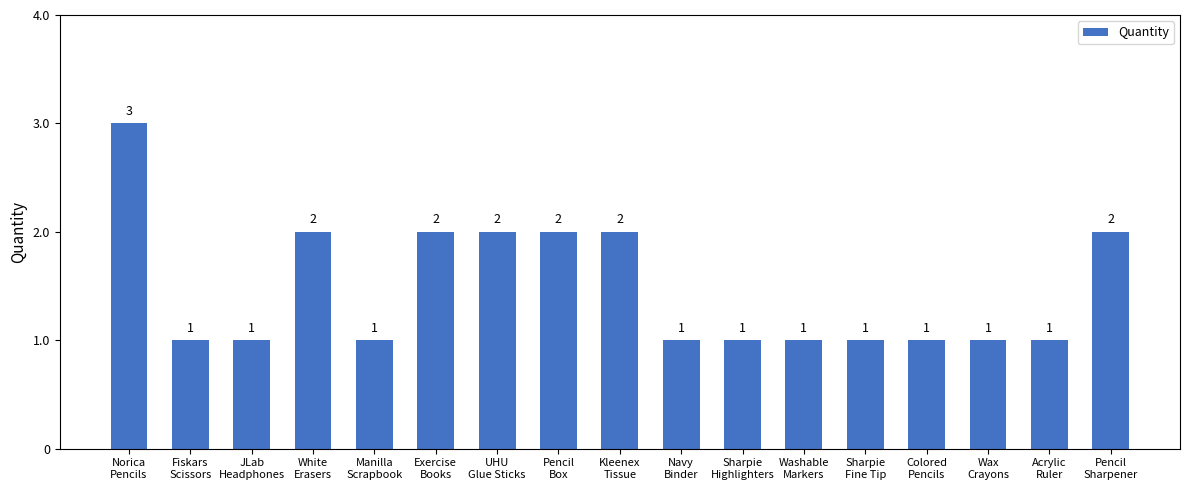

What is the label of the 14th bar from the left?

Colored
Pencils